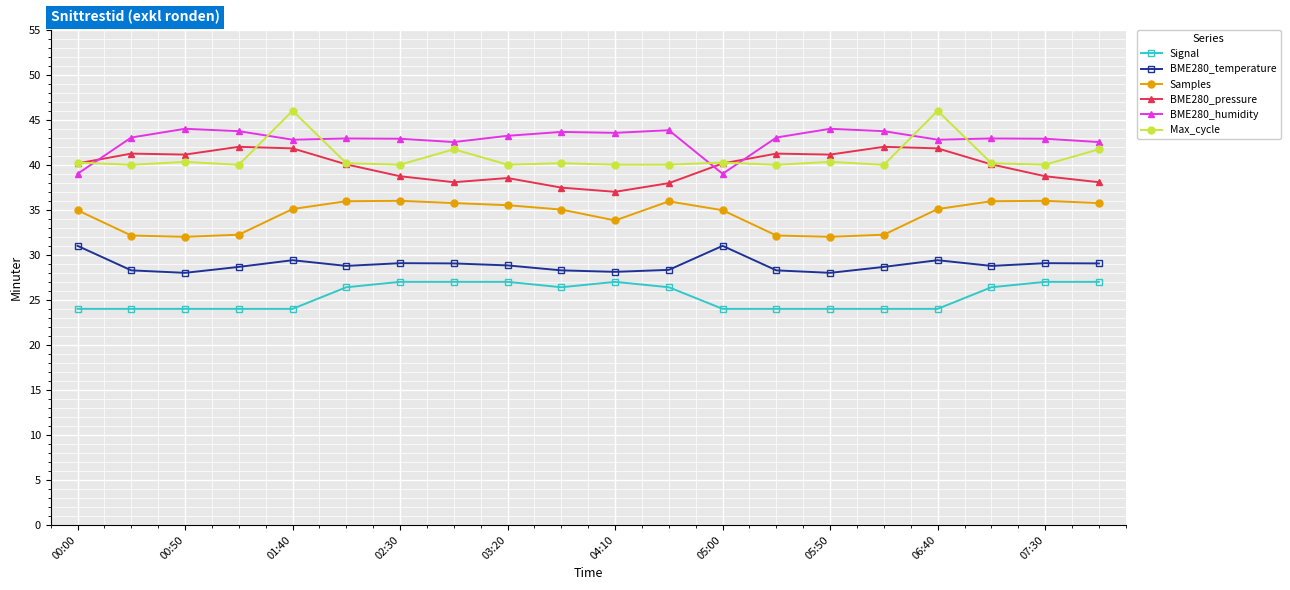

True or false: BME280_temperature has more than 2 points higher than both neighbors.

True